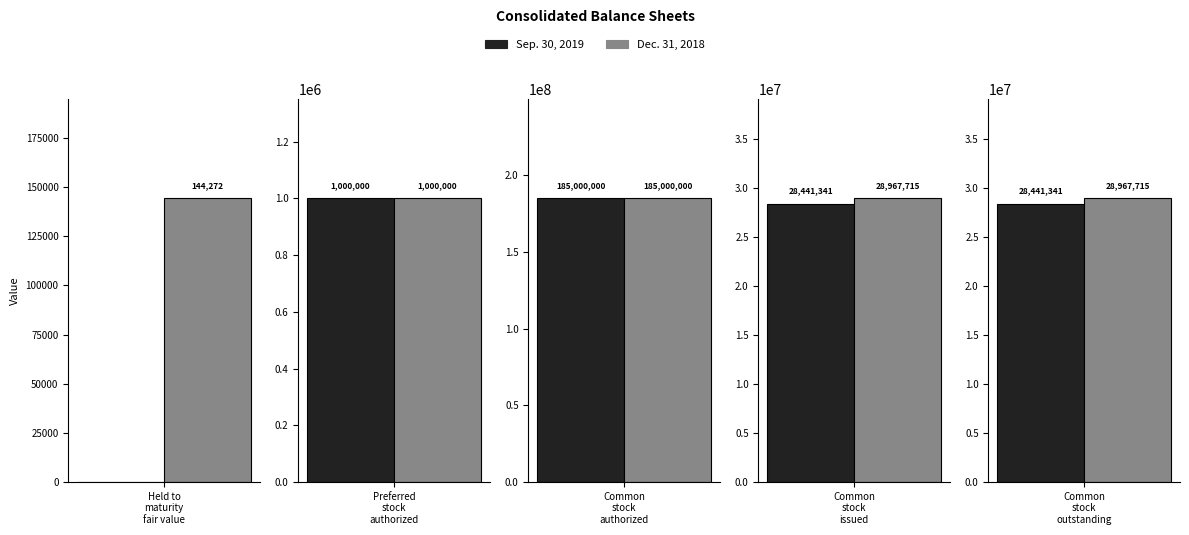

True or false: Dec. 31, 2018 has a value of 1000000 at Preferred stock authorized shares.

True